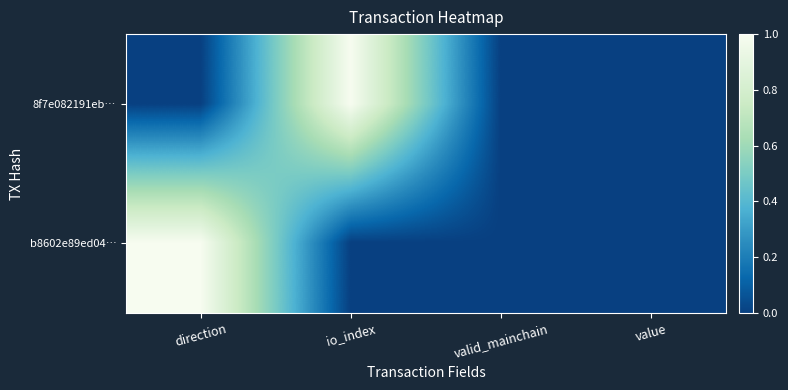

Reading right to left, what are all the values shown in this chart?

8f7e082191eb…: value=0.0	valid_mainchain=0.0	io_index=1.0	direction=0.0
b8602e89ed04…: value=0.0	valid_mainchain=0.0	io_index=0.0	direction=1.0